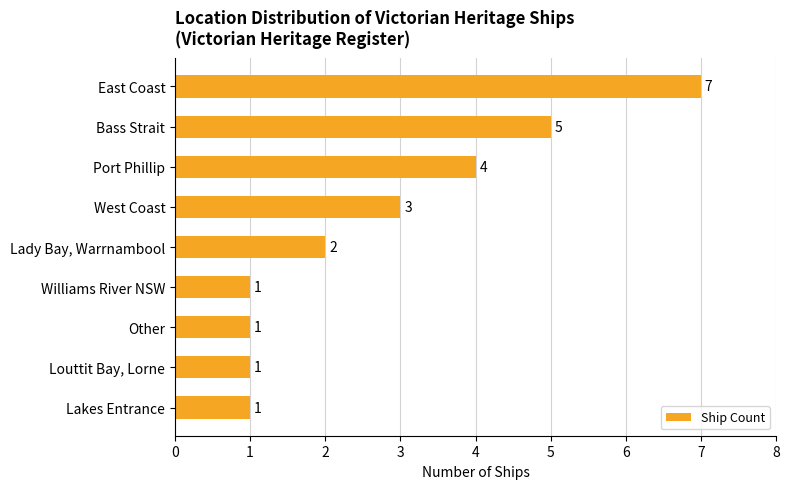

Which has a higher value, Lakes Entrance or Port Phillip?

Port Phillip